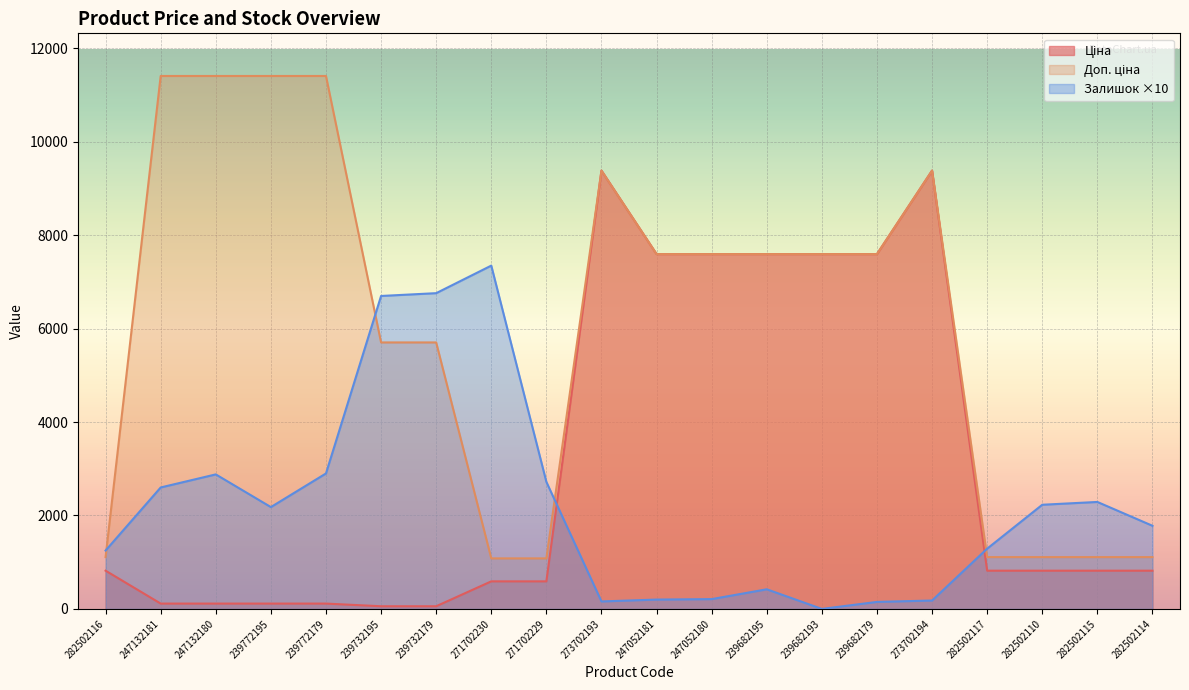

What is the difference between the Залишок values at 282502114 and 273702194?

1600.0